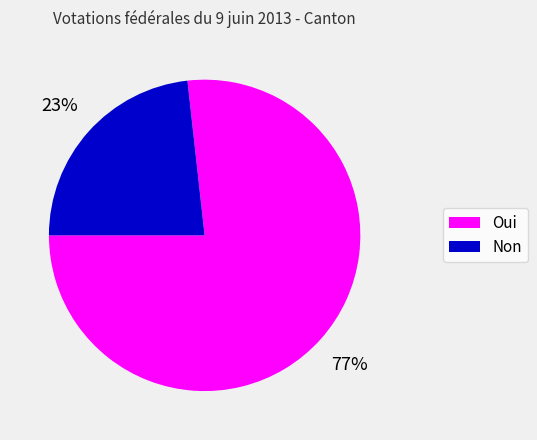

Combined, do Non and Oui account for over 50%?

Yes